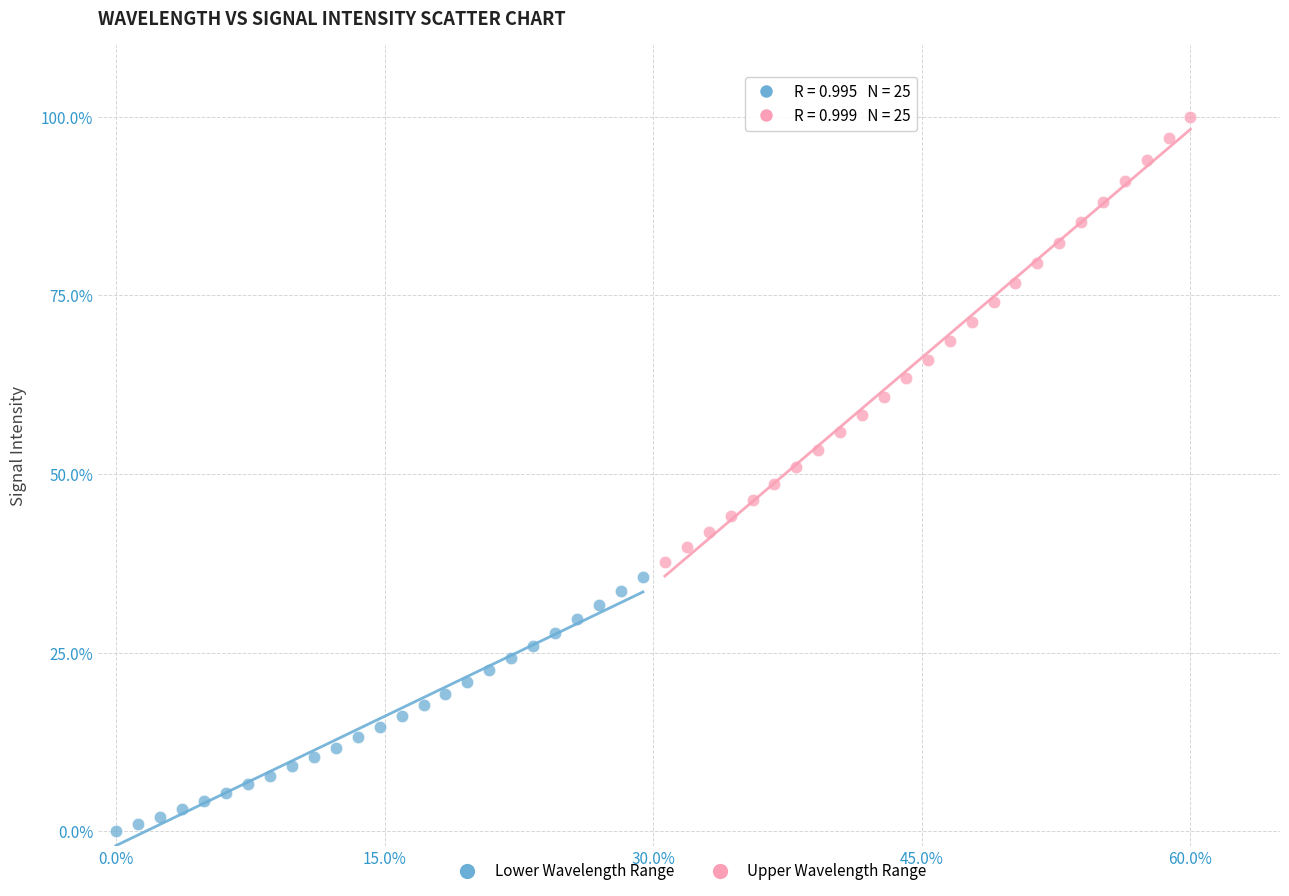

Which series has the widest spread of Y values?

Upper Wavelength Range